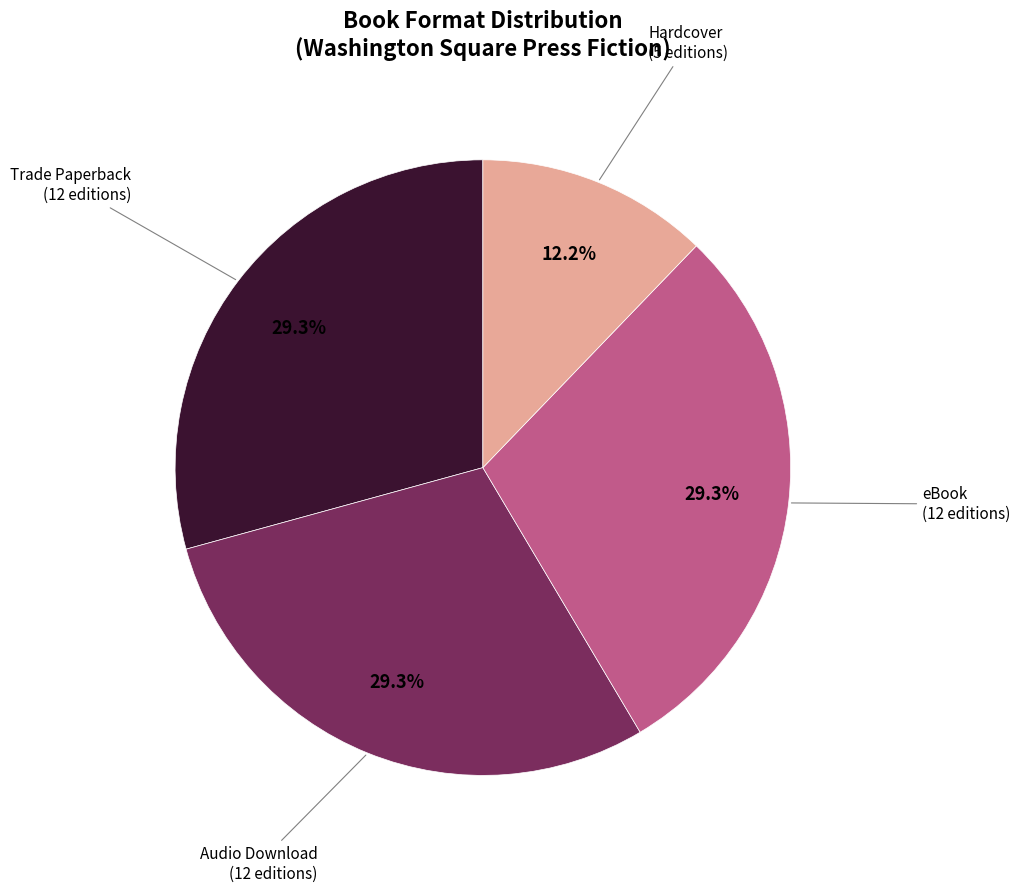

Approximately how many times larger is the value at Audio Download compared to Hardcover?

2.4